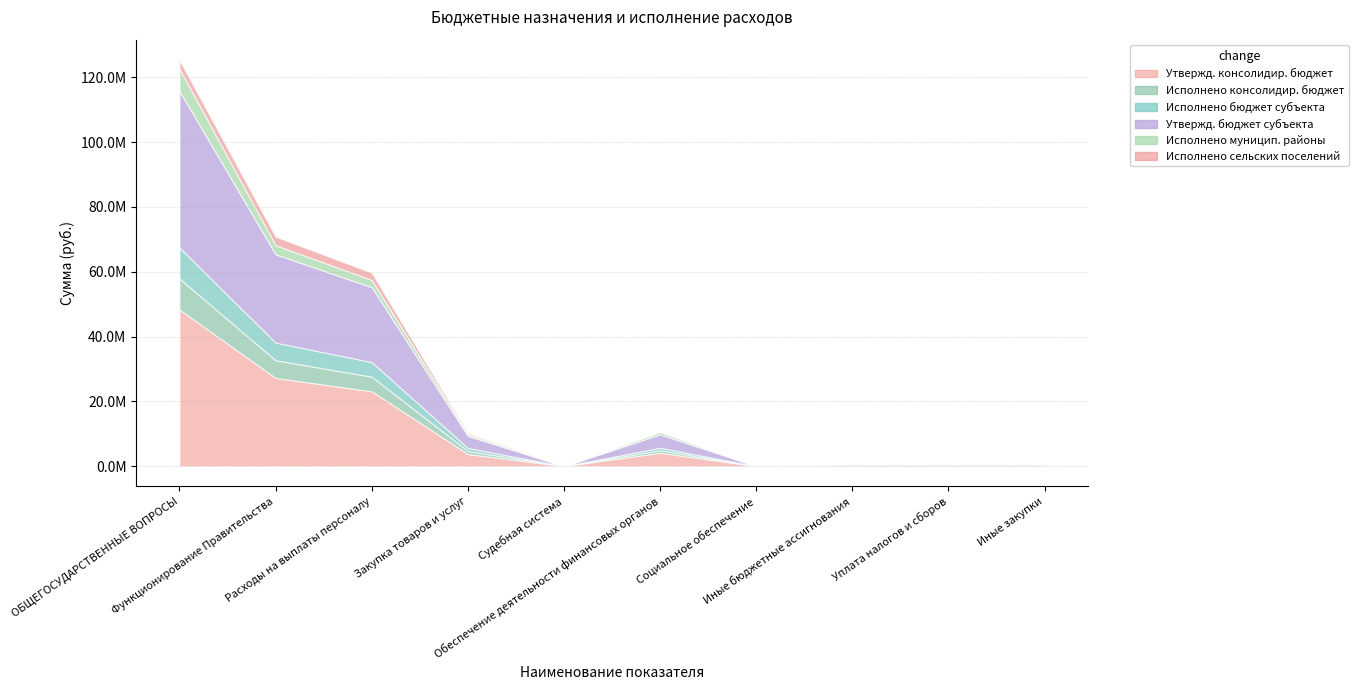

True or false: Исполнено муницип. районы has more than 1 points higher than both neighbors.

False